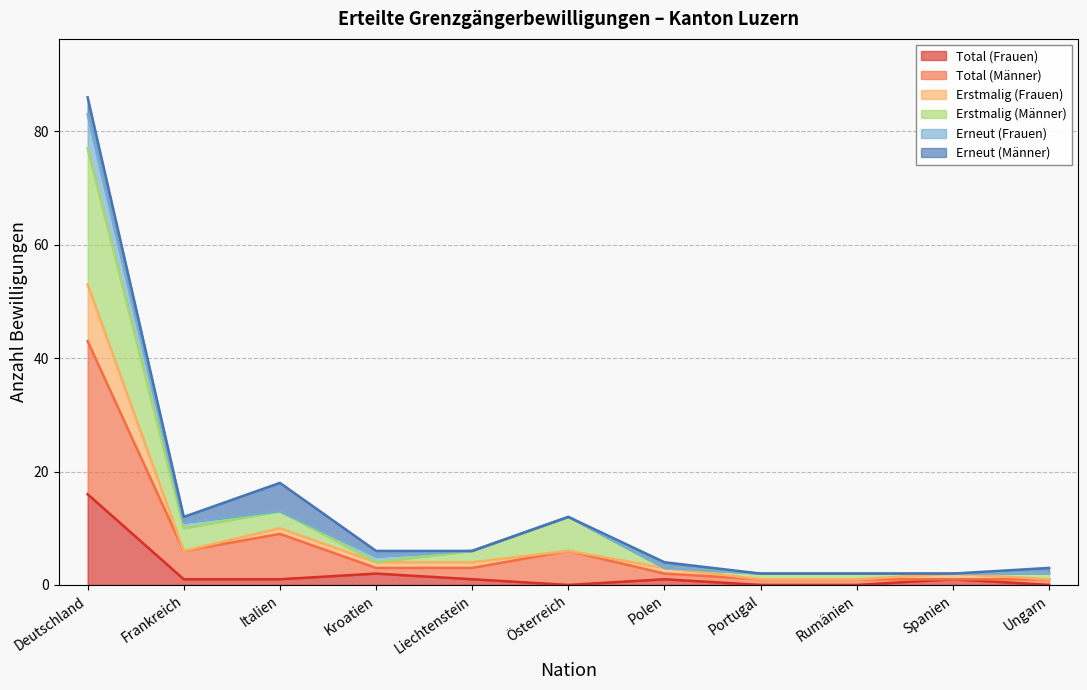

Does the chart display data point markers on the line(s)?

No